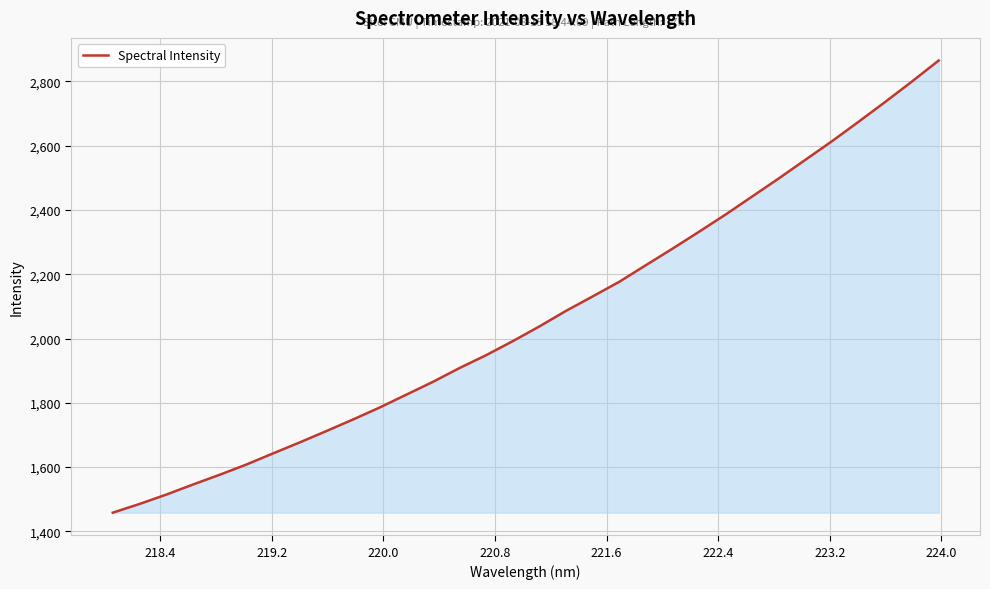

What is the difference between the maximum and minimum values?

1406.9